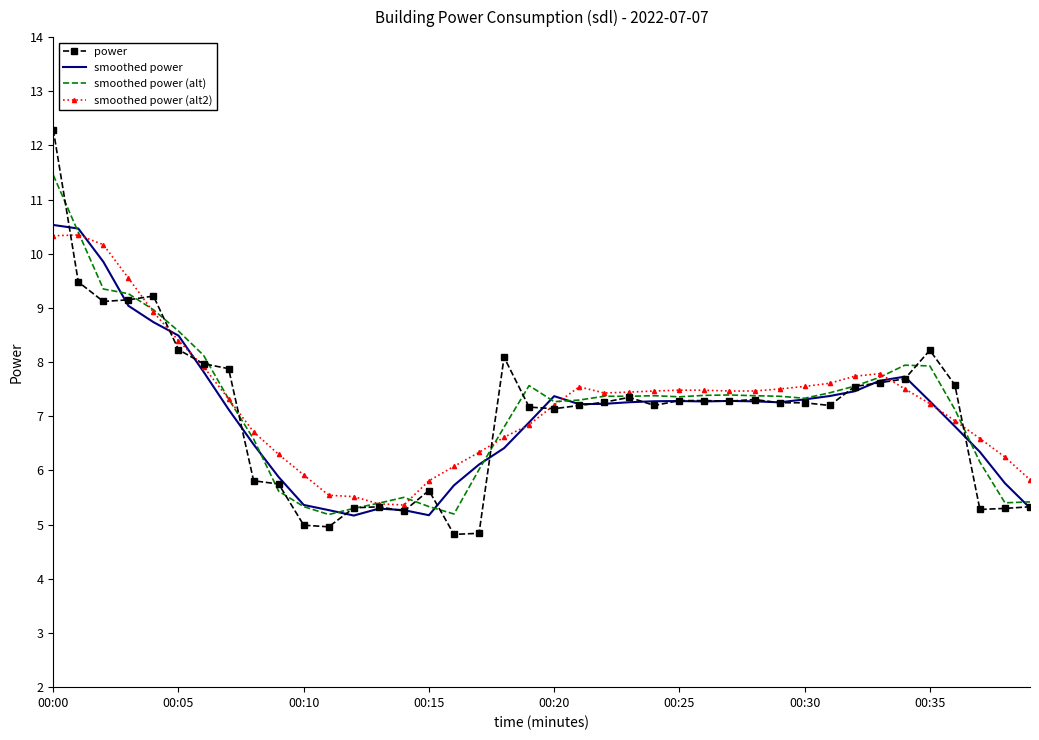

What is the difference between the maximum and second lowest values in the smoothed power (alt) series?

6.3